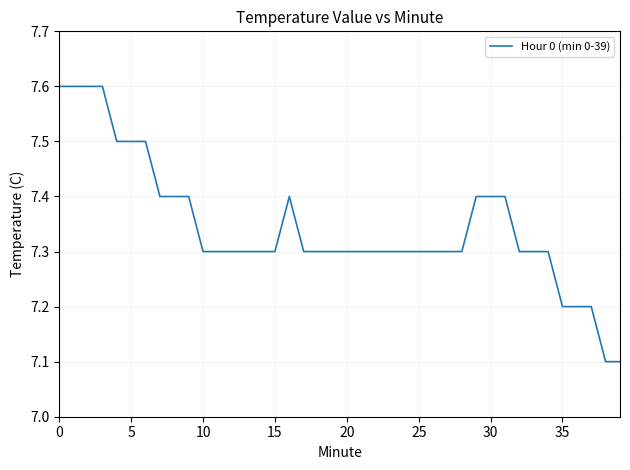

What is the maximum value shown in the chart?

7.6